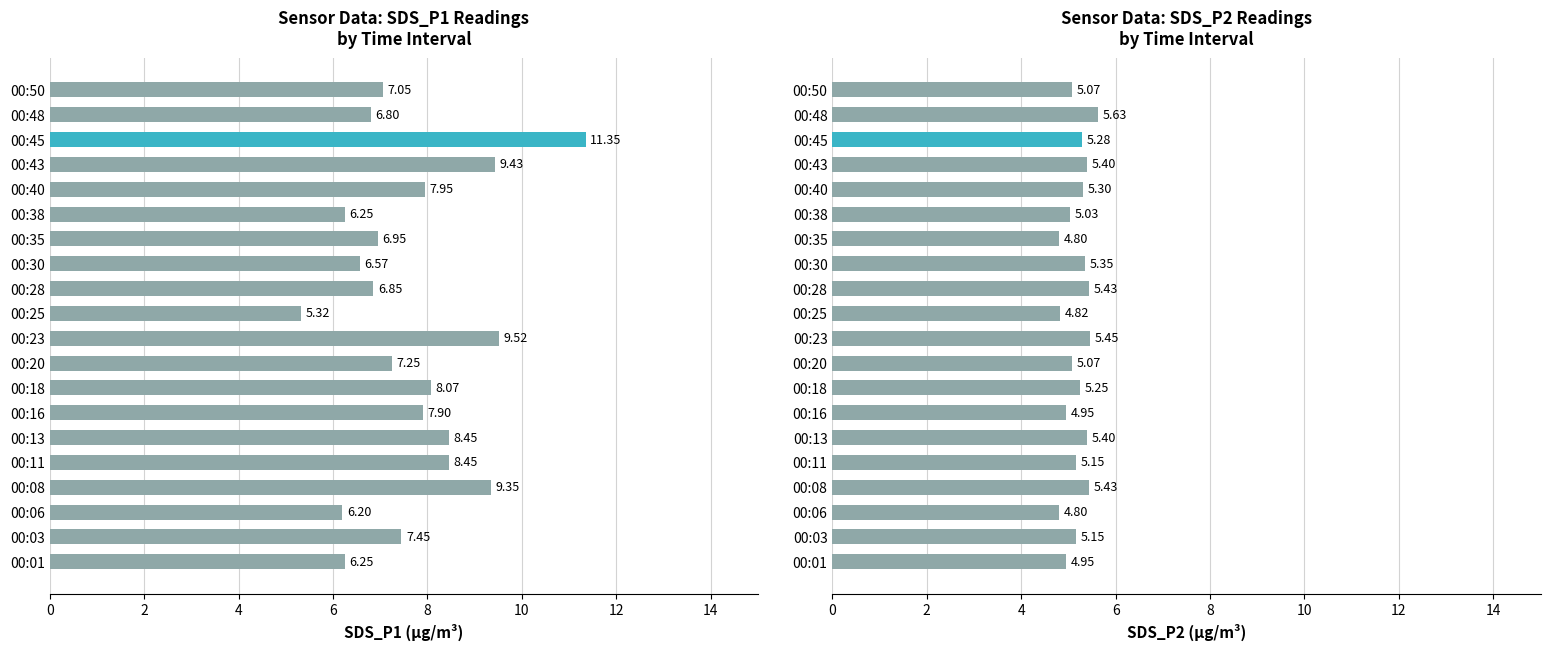

Where does the SDS_P2 series first go above 5?

00:03